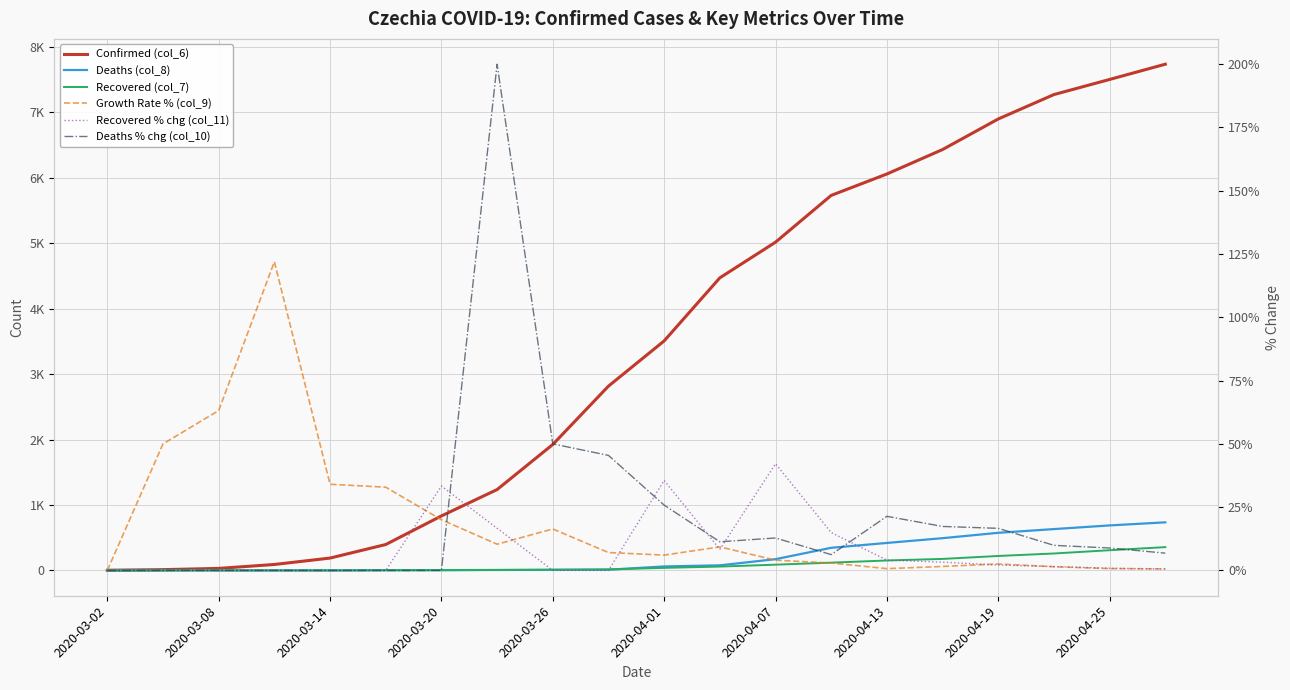

Which series changed the most between 2020-03-20 and 19?

Confirmed (col_6)